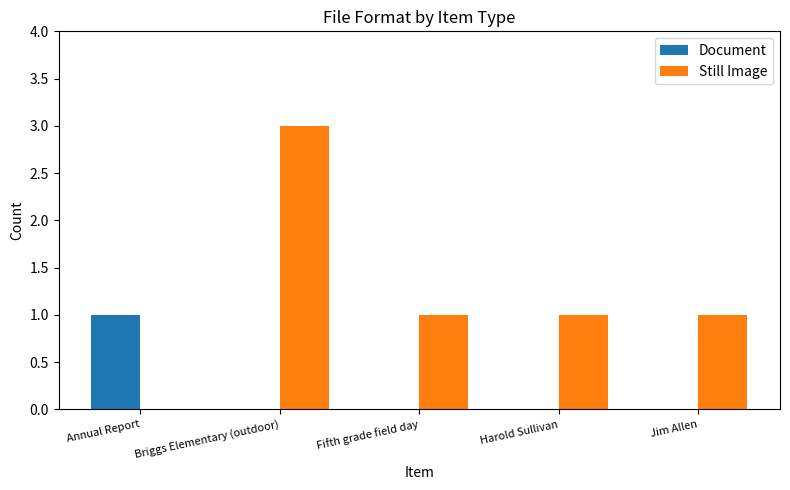

Which label corresponds to the largest value in the chart?

Briggs Elementary (outdoor)